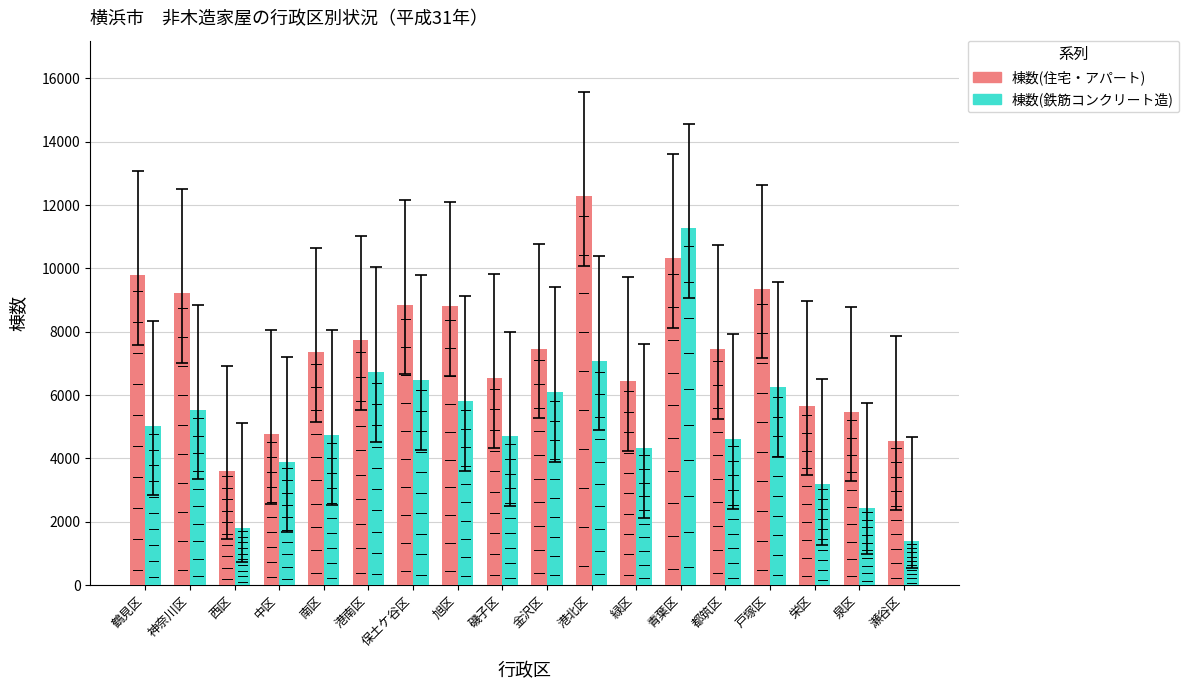

Which series has the widest spread of values?

棟数(鉄筋コンクリート造)